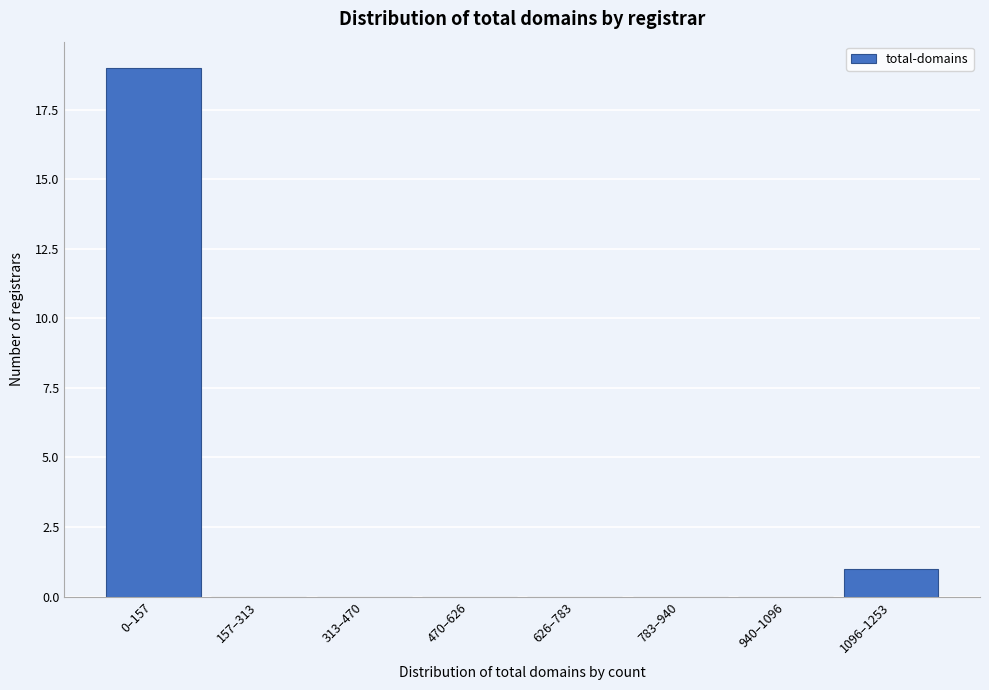

Reading left to right, transcribe all the data shown in this chart.

0–157=19	157–313=0	313–470=0	470–626=0	626–783=0	783–940=0	940–1096=0	1096–1253=1